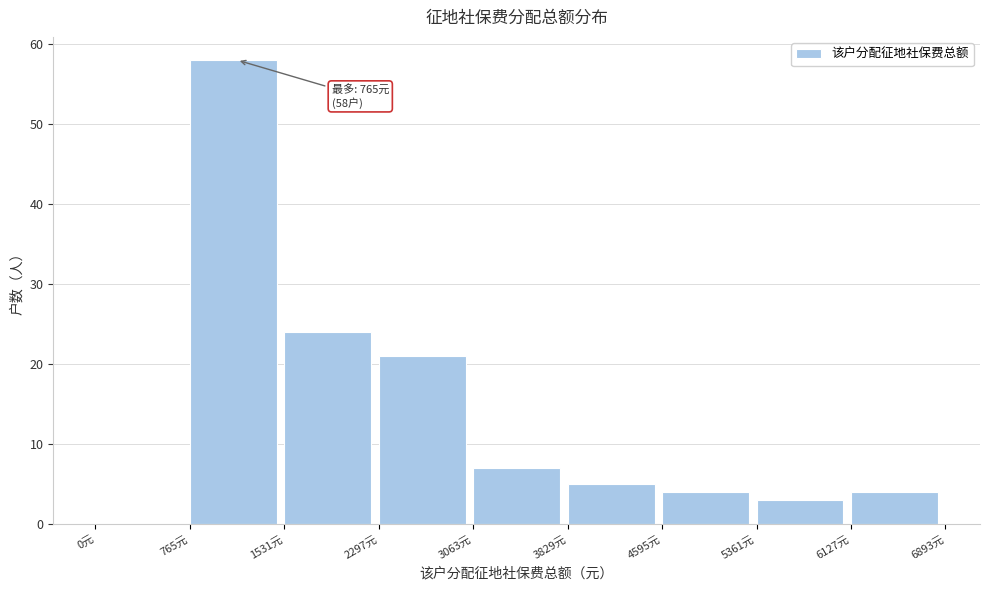

Over which range of the x-axis is the bar tallest?

800 to 1500